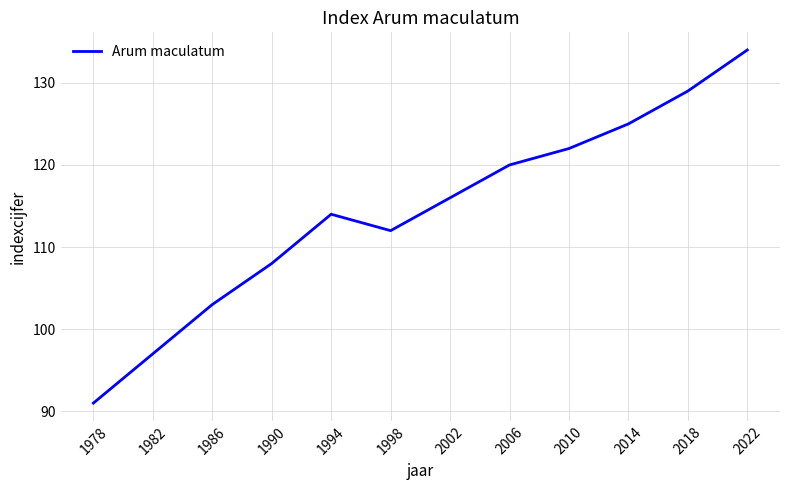

What is the sum of the values at 2006 and 1990?

228